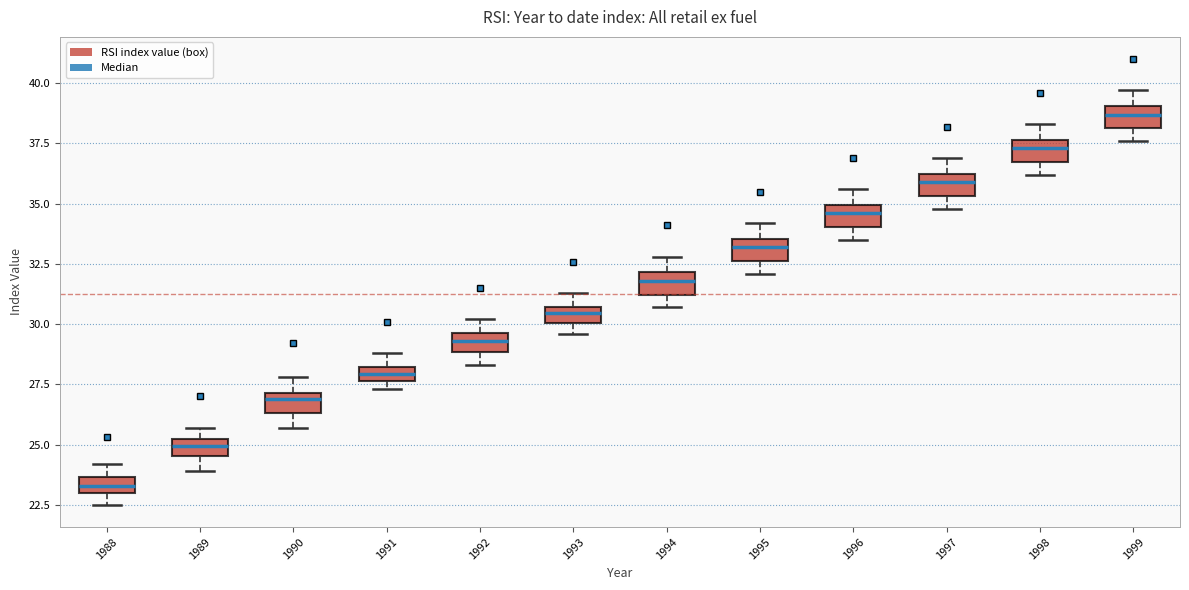

Where is the lower edge of the box at x = 1988 on the y-axis? The values are not printed on the chart, so give them approximately, as read against the axis.

23.0